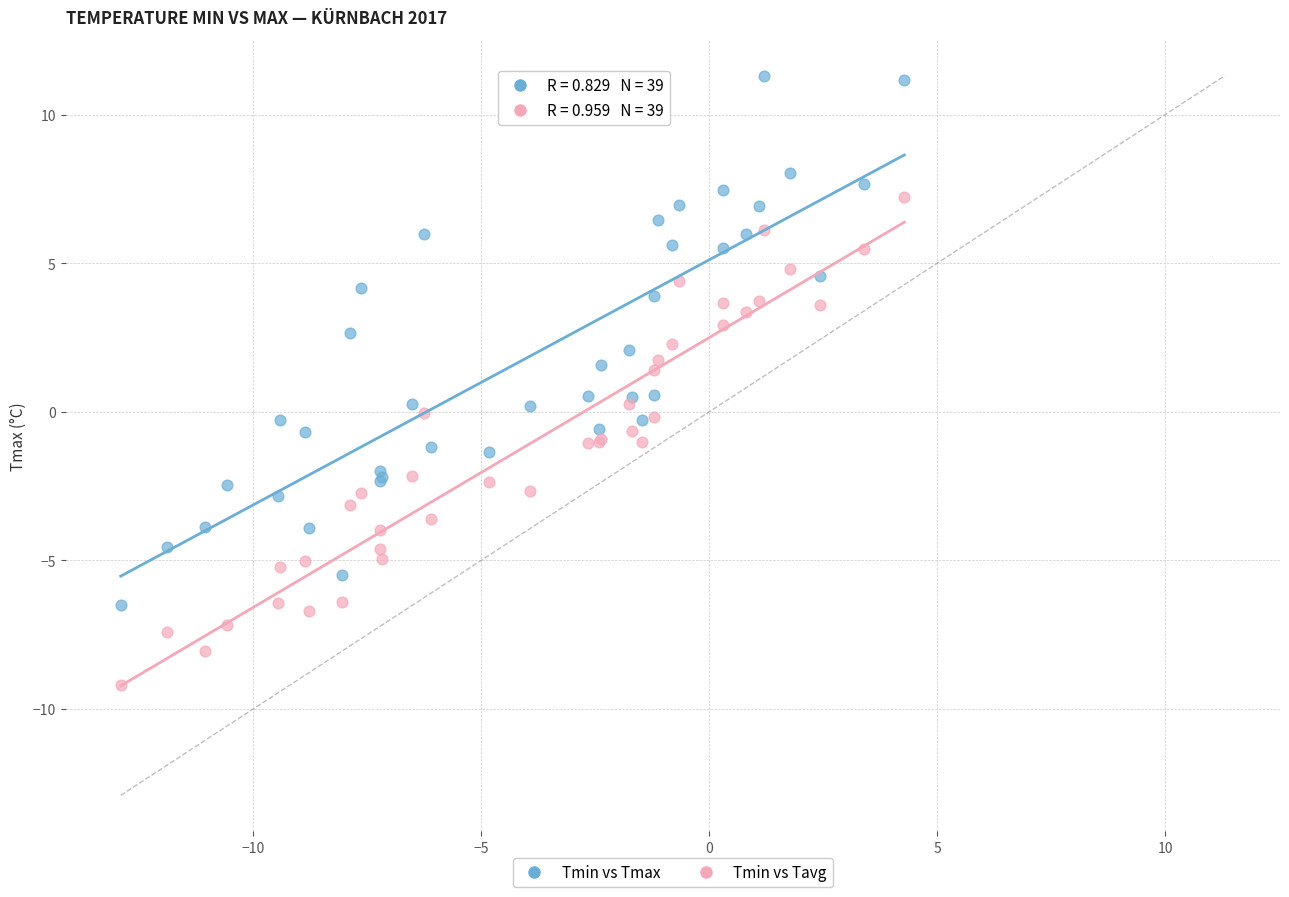

Which series contains the lowest Y value?

Tmin vs Tavg